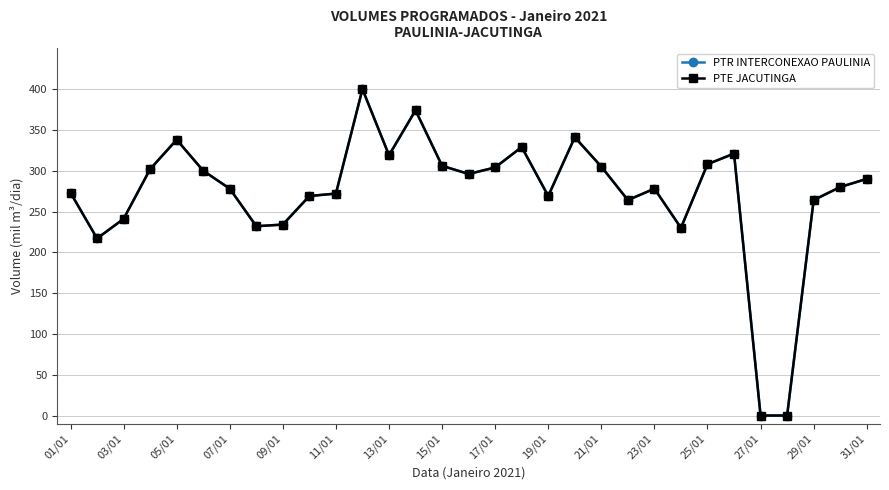

Is this an area chart (filled region under the line)?

No